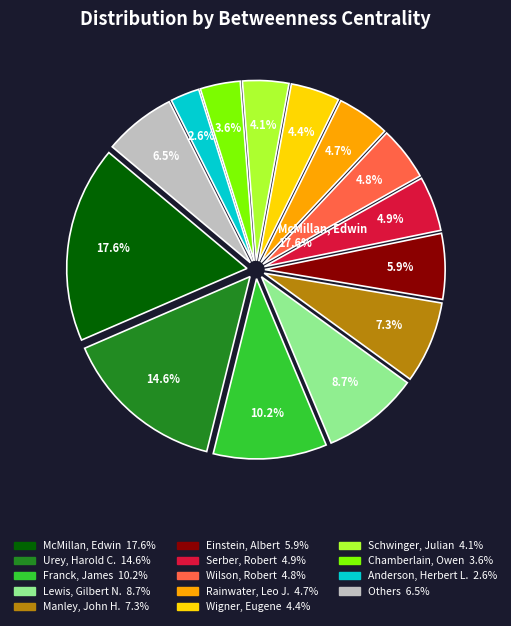

To the nearest percent, what is the average slice percentage?

7%